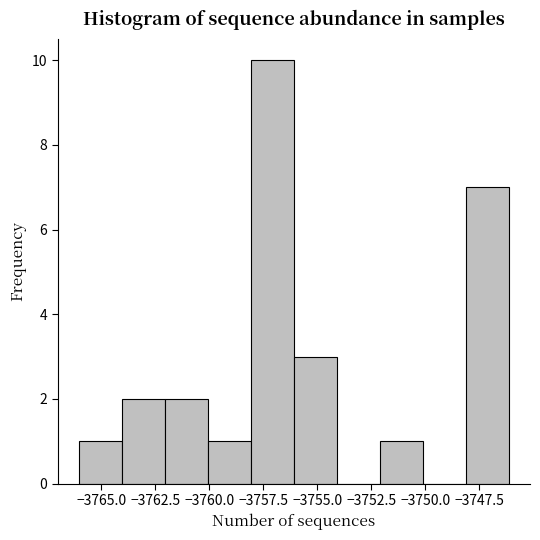

Read against the x-axis, roughly where is the centre of the tallest bar?

-3757.0